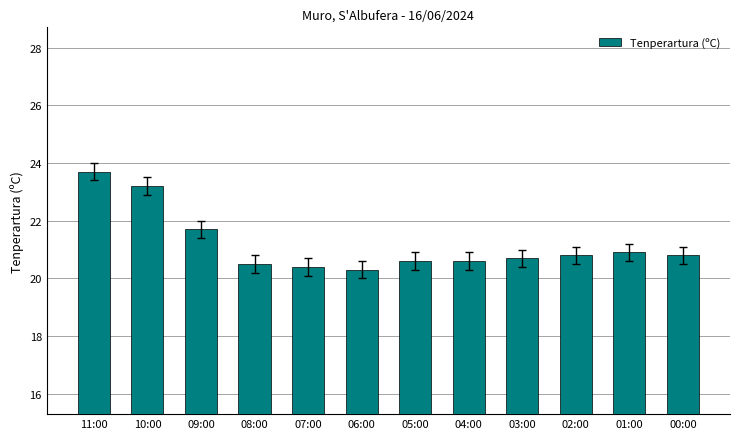

Which category has the highest value across all series?

11:00